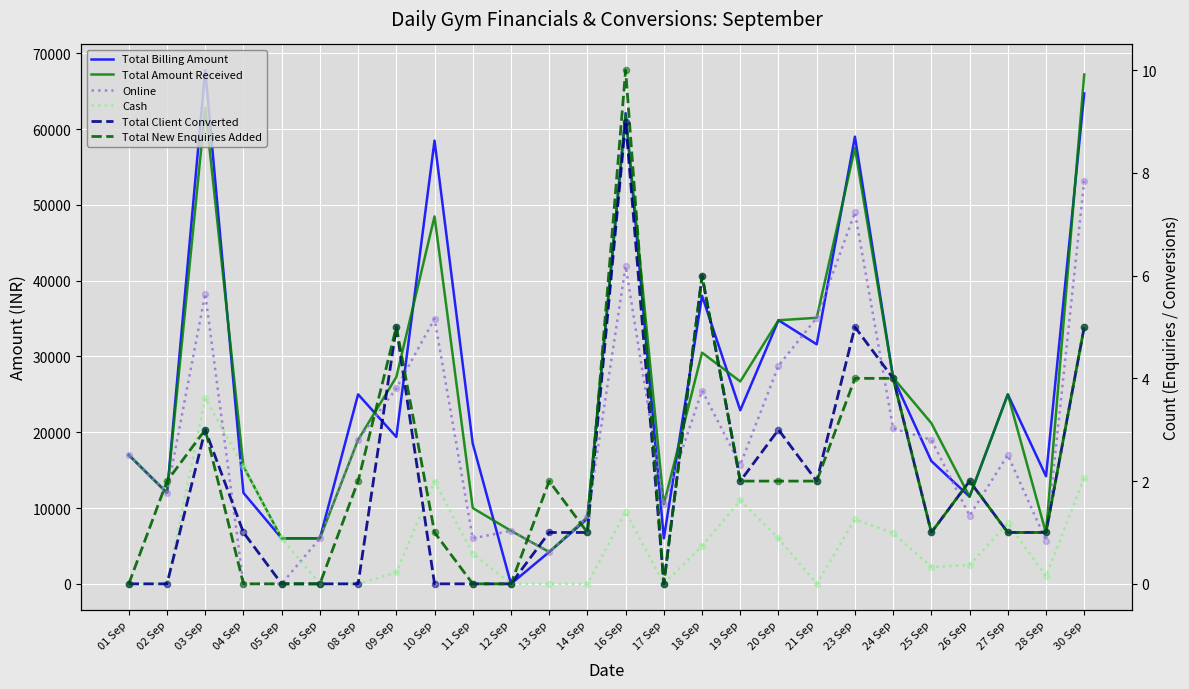

Which series reaches the maximum Y coordinate?

Total Billing Amount